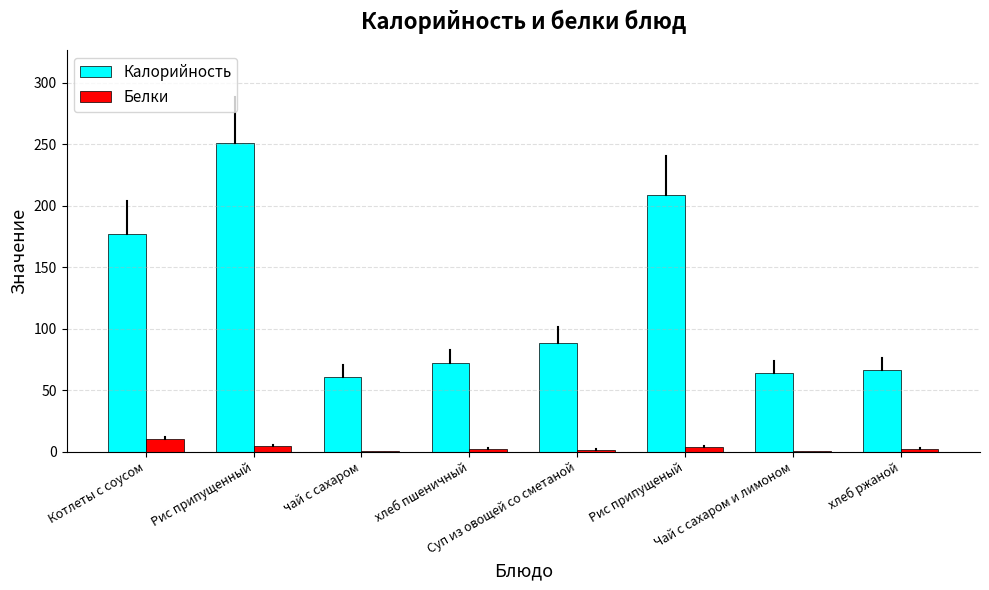

Where does the Белки series first go above 2?

Котлеты с соусом